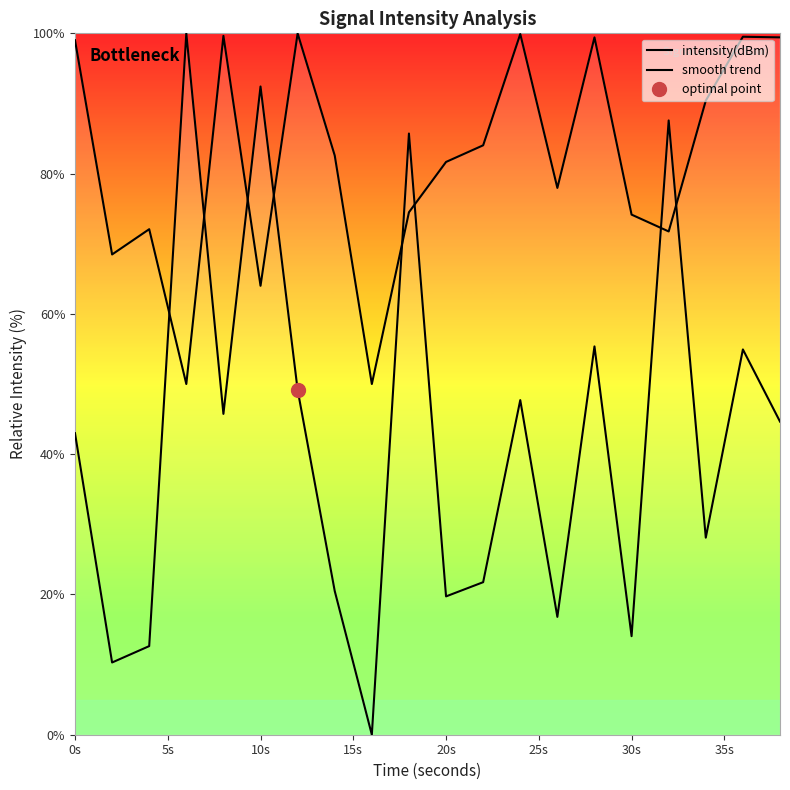

The value of intensity(dBm) at 30s is 3.5. True or false?

False